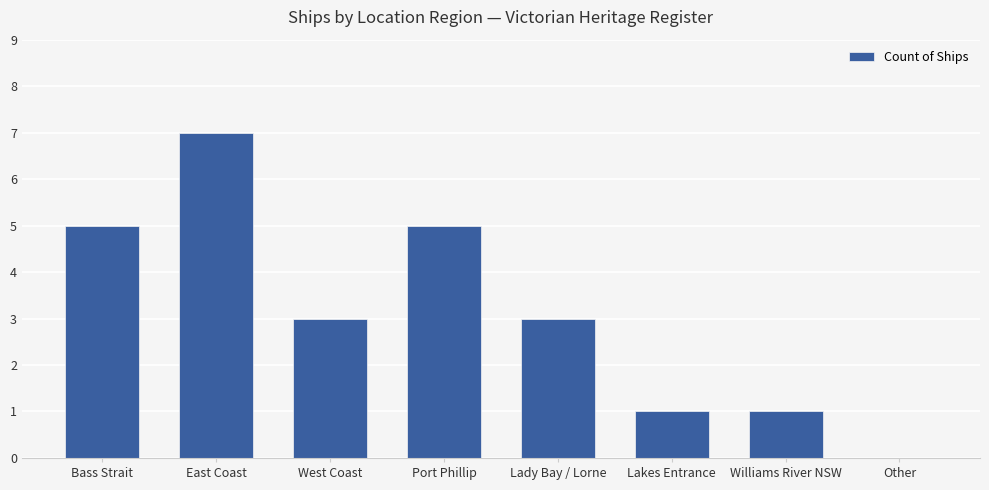

Does the chart contain stacked bars?

No